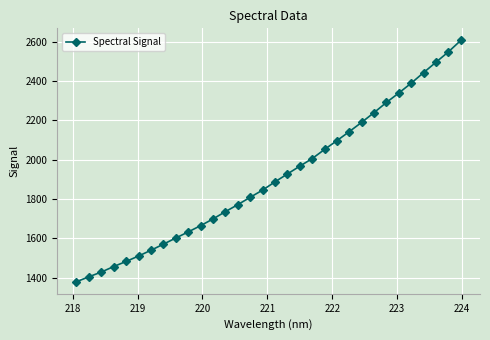

Reading left to right, extract all data points from this chart.

1379.2	1404.6	1428.4	1456.6	1482.3	1510.0	1539.2	1570.0	1601.4	1632.4	1664.2	1698.3	1735.5	1771.0	1808.5	1845.1	1886.9	1926.9	1966.6	2005.1	2051.7	2096.5	2142.4	2189.7	2239.2	2290.9	2338.9	2388.9	2442.6	2495.4	2547.8	2606.1